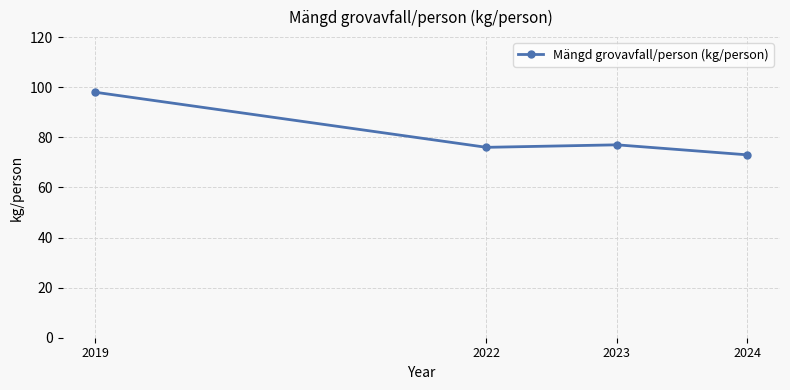

What is the value of the 3rd point from the left?

77